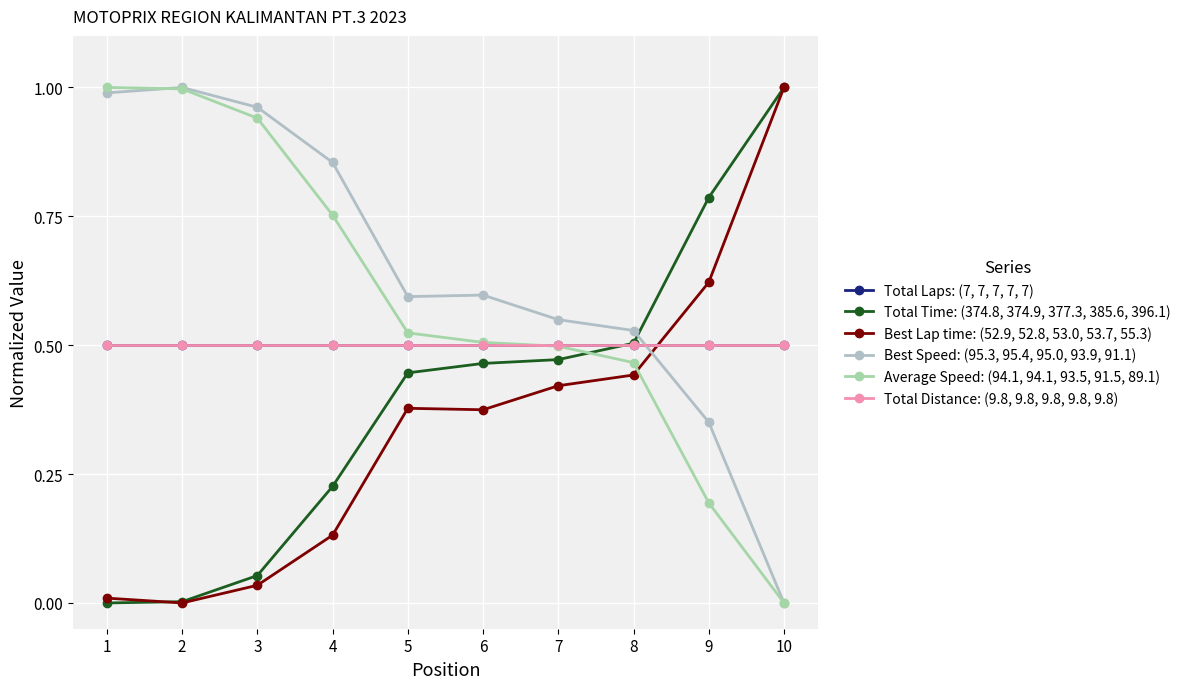

Is this an area chart (filled region under the line)?

No